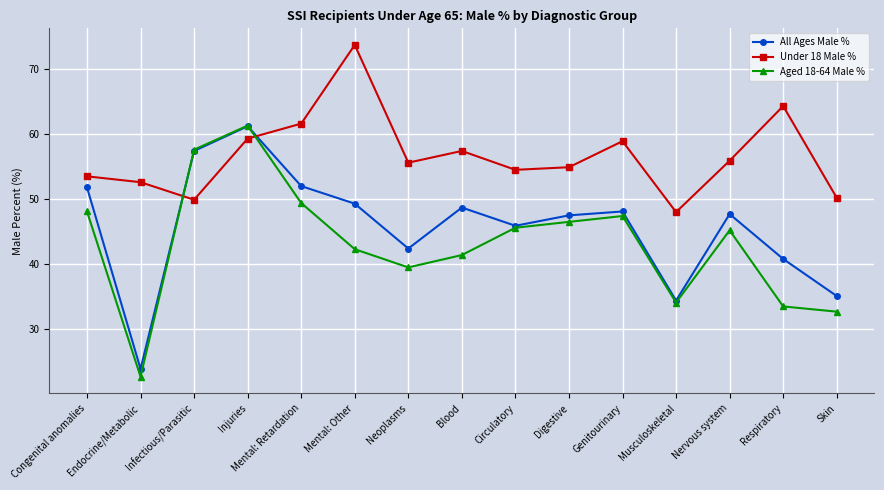

What is the total value across all series at Circulatory?

146.0